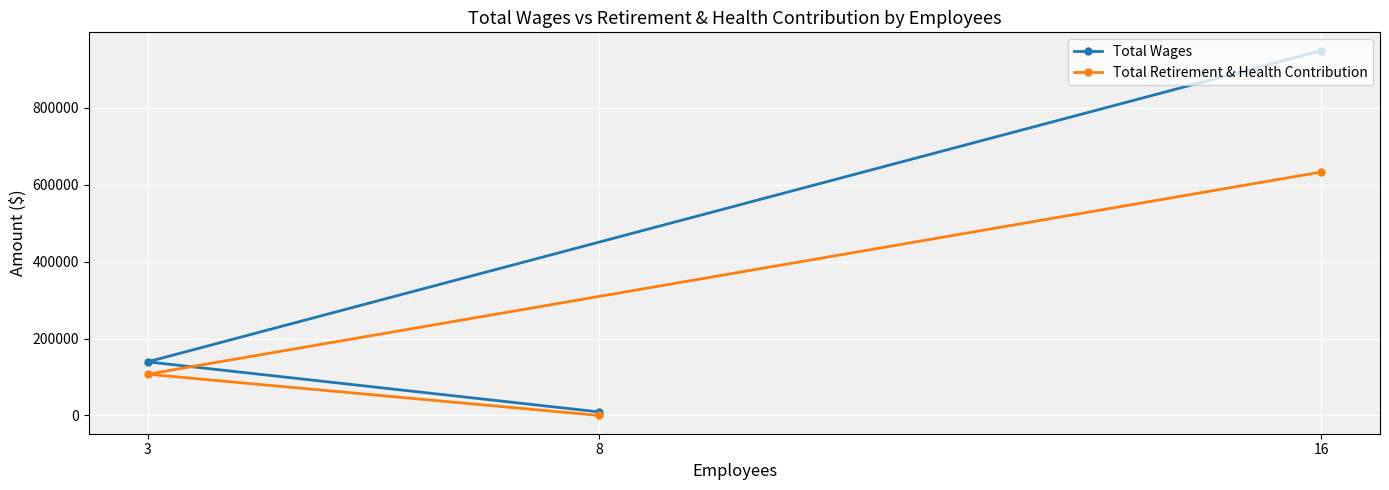

Is it true that Total Retirement & Health Contribution equals 107324 at 3?

True